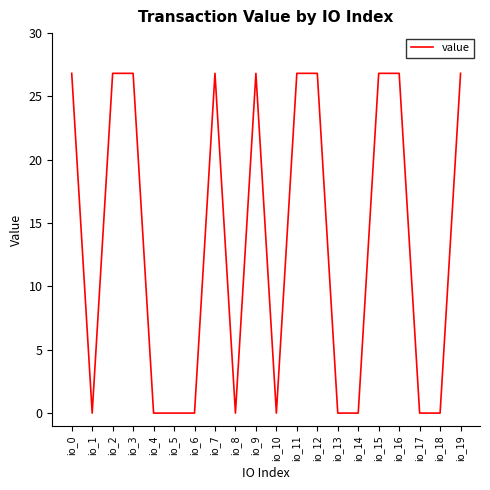

At which category does the data reach its first local valley?

io_1